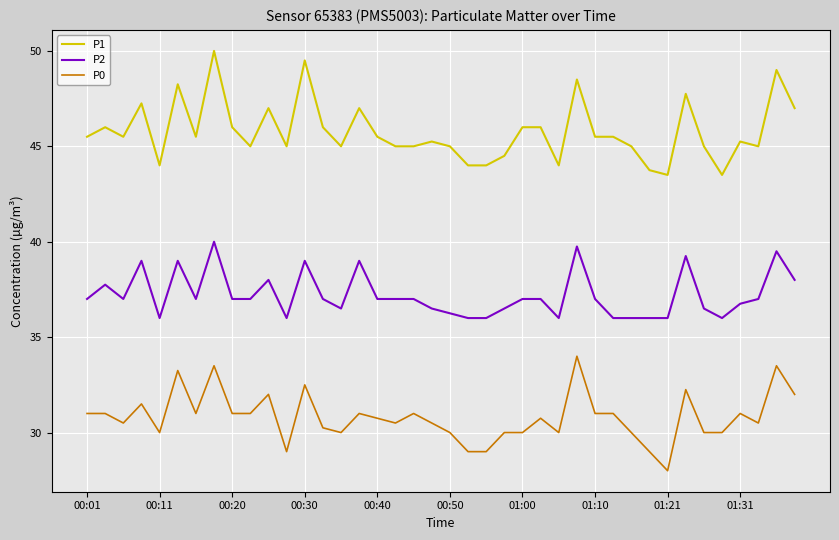

True or false: P1 and P2 cross at least once.

False